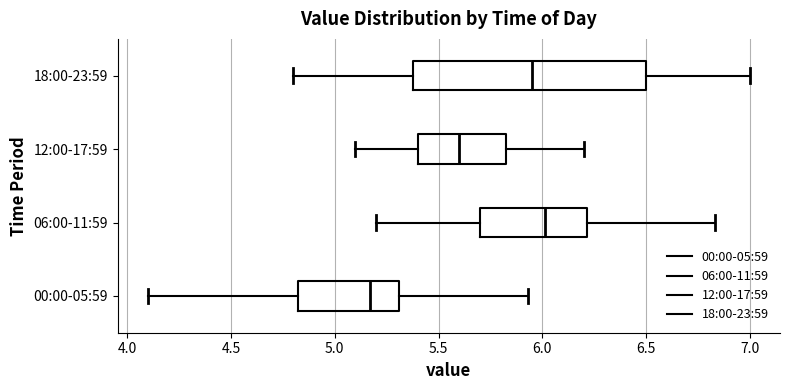

Which box is the widest, from its left edge to its right edge?

18:00-23:59